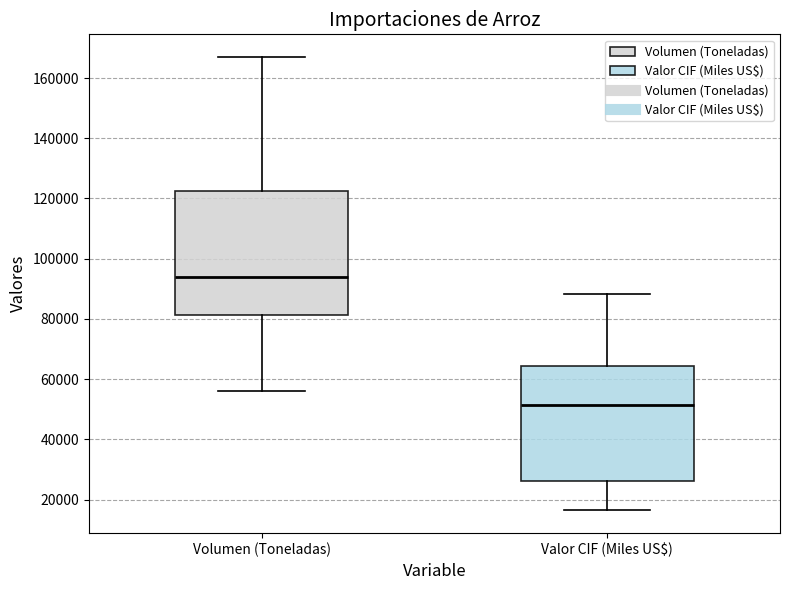

Comparing the boxes themselves (not the whiskers), which one is the tallest?

Volumen (Toneladas)